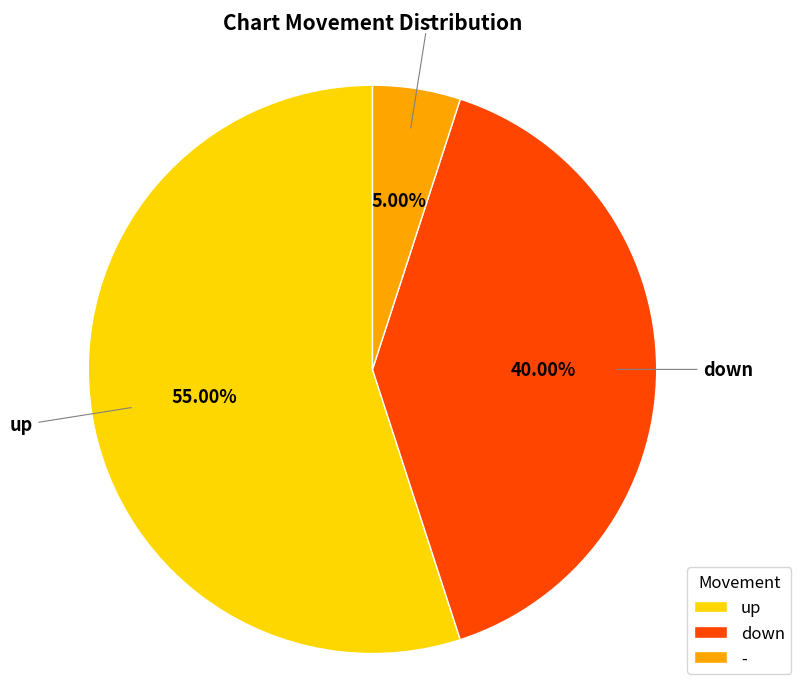

To the nearest percent, what is the difference between the largest and smallest slice percentages?

50%